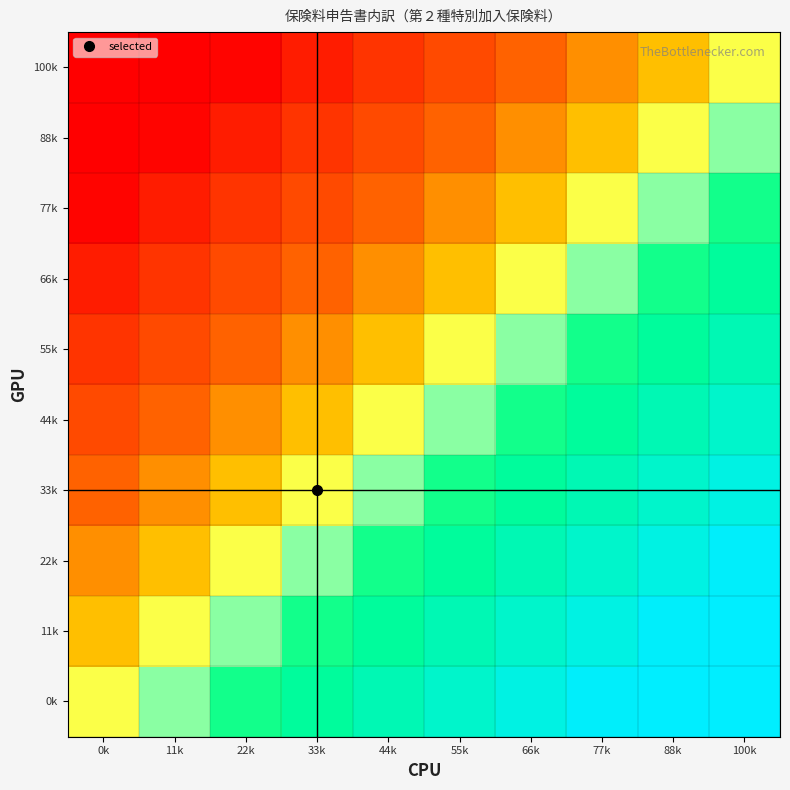

How many series are shown in this chart?

10